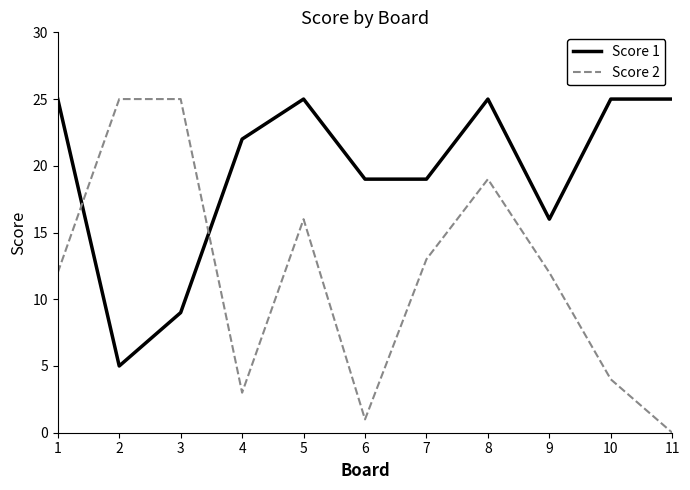

How many lines are shown in the chart?

2